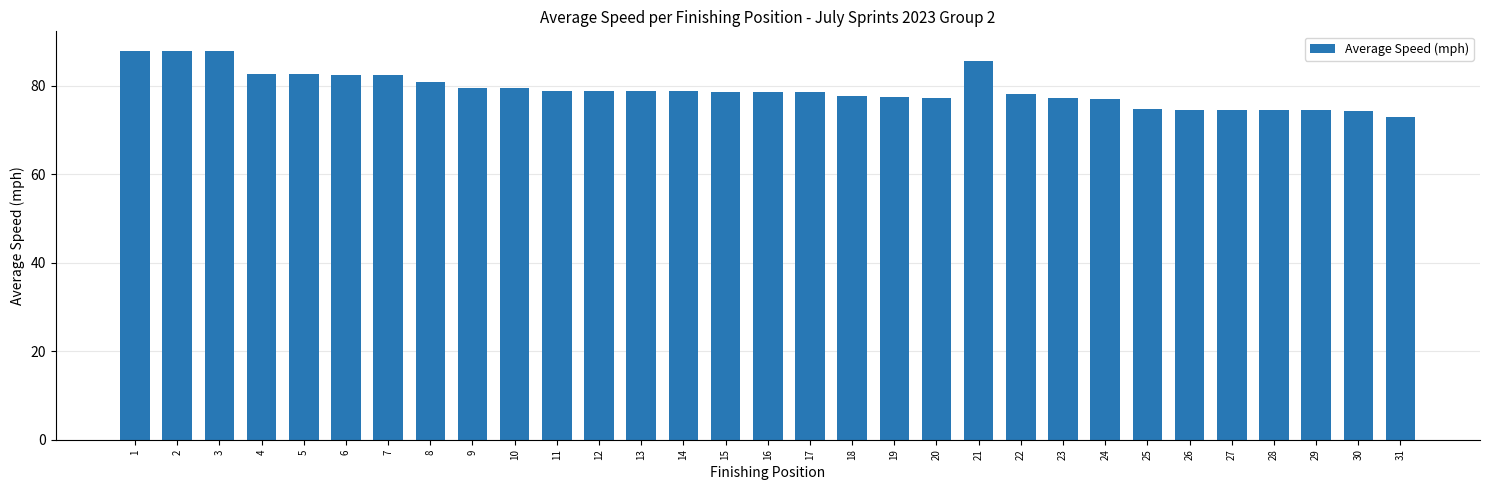

What is the average value?

79.2